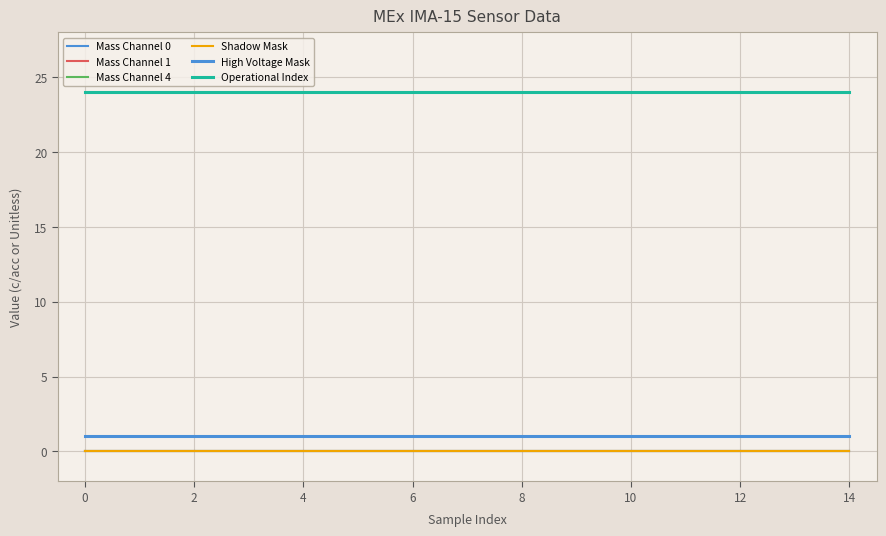

Does the chart display data point markers on the line(s)?

No